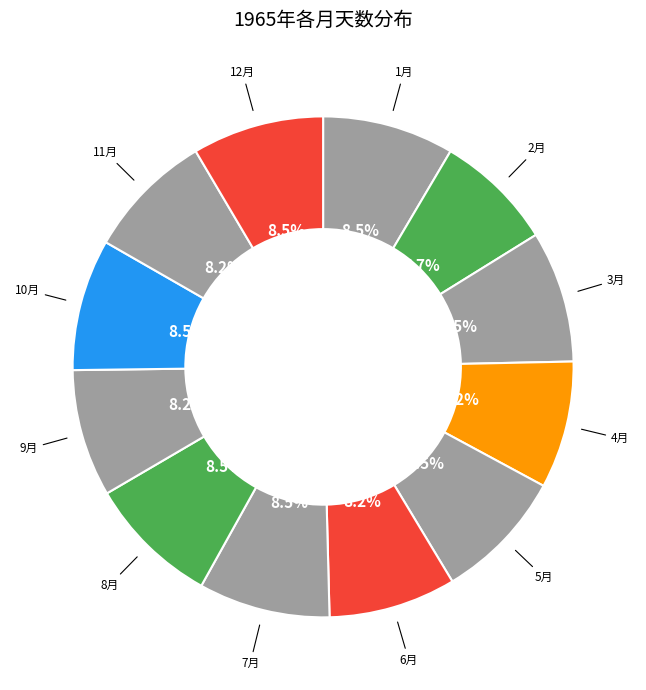

Count the number of slices in the pie.

12